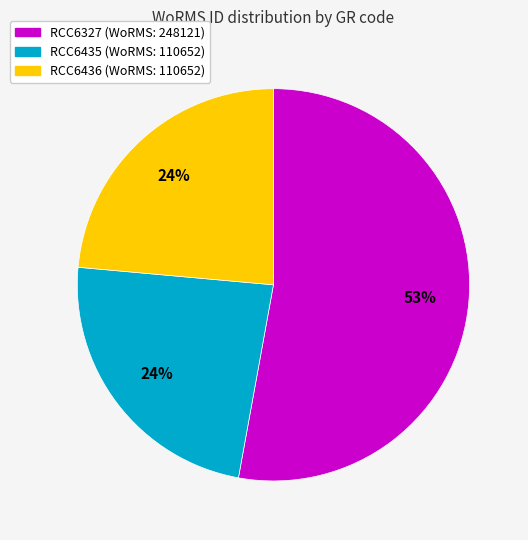

To the nearest percent, what percentage of the pie is RCC6435?

24%